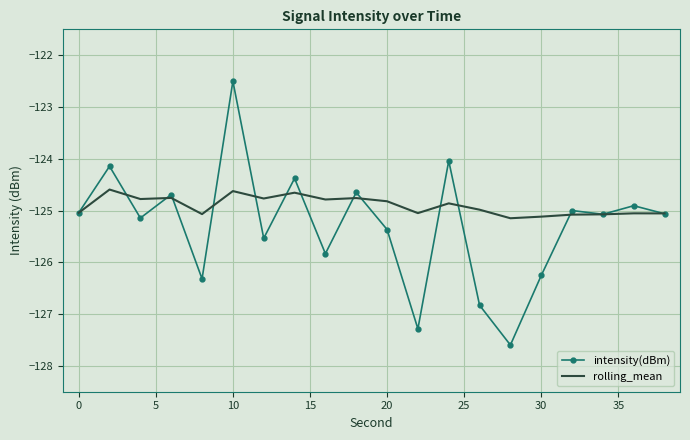

Which series has the largest range (max minus min)?

intensity(dBm)